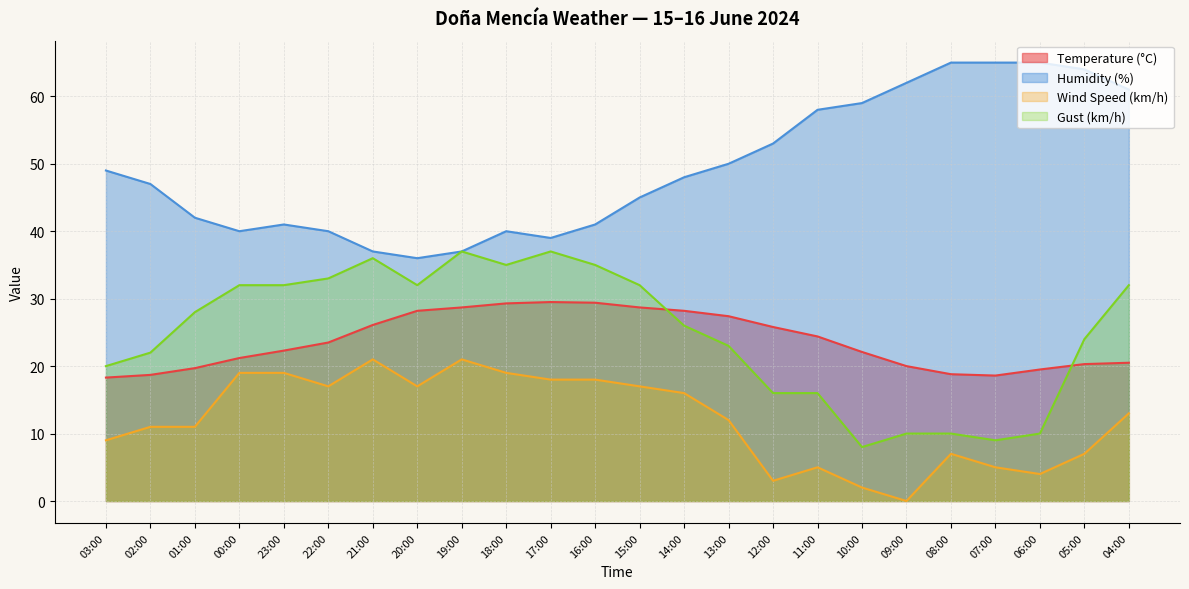

What is the label of the 16th point from the left?

12:00